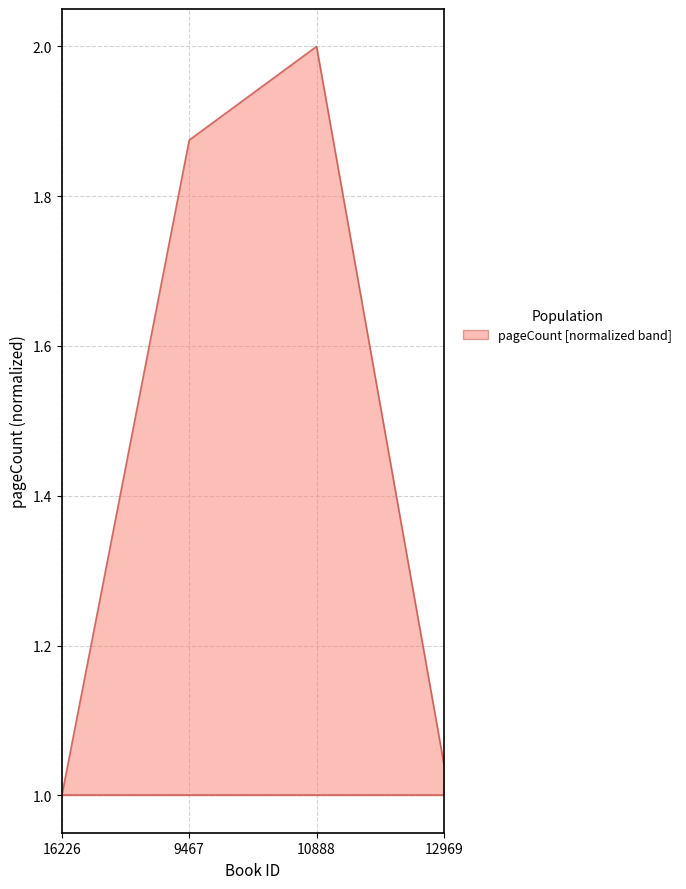

How many lines are shown in the chart?

1